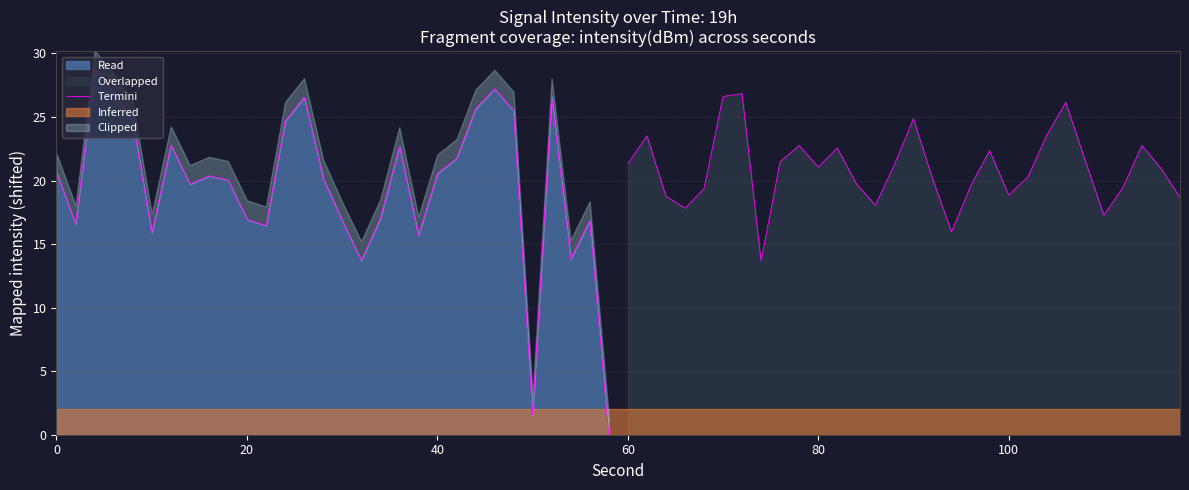

What is the maximum value for Read?

28.7